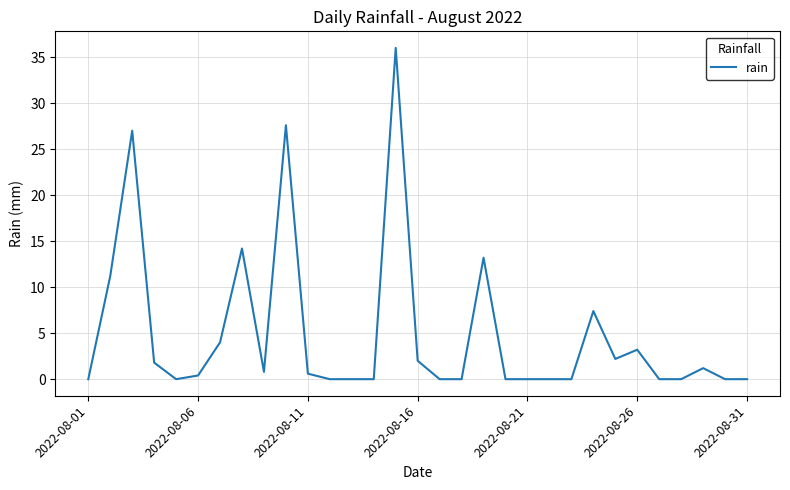

What is the difference between the maximum and minimum values?

36.0